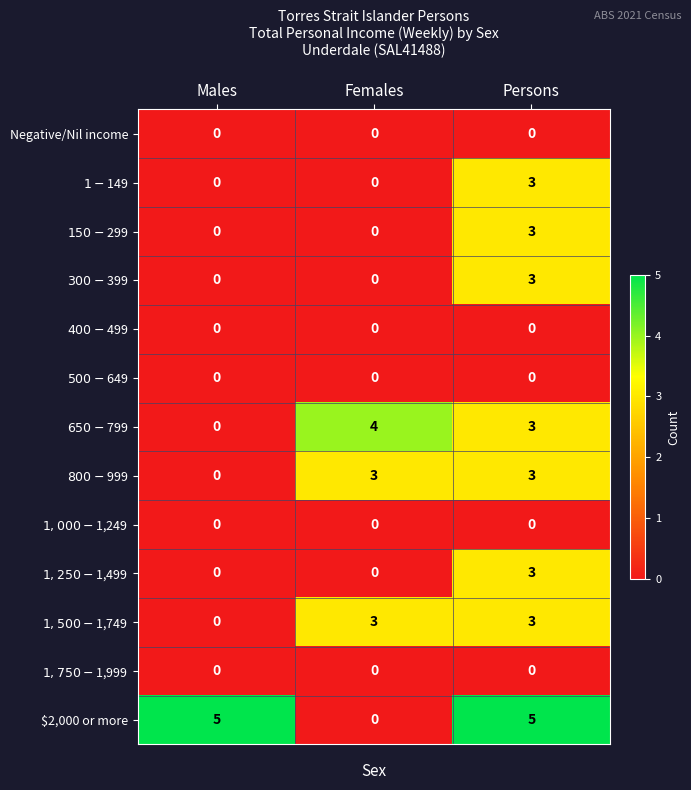

The value of $2,000 or more at Males is 7. True or false?

False